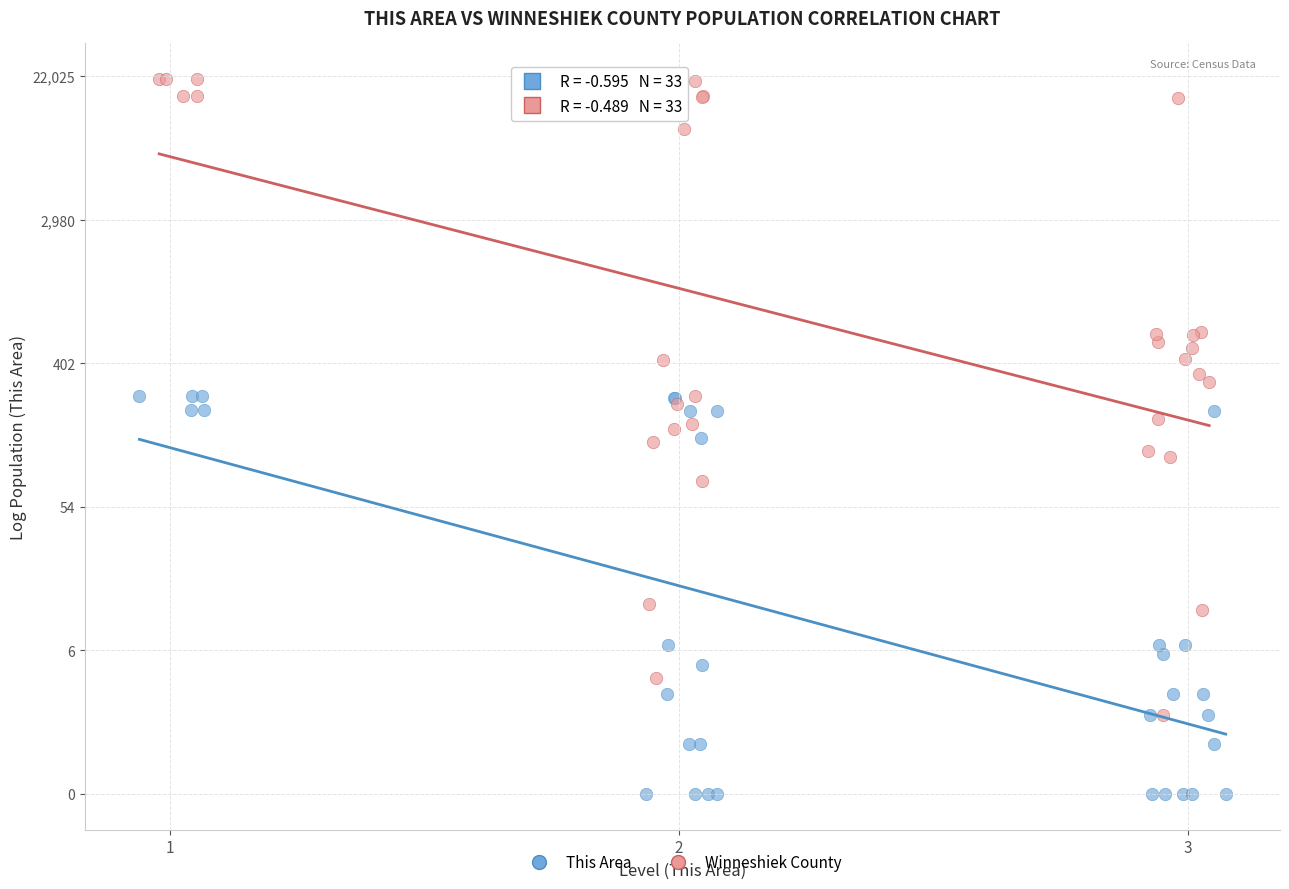

What are all the series names shown in the legend?

This Area, Winneshiek County